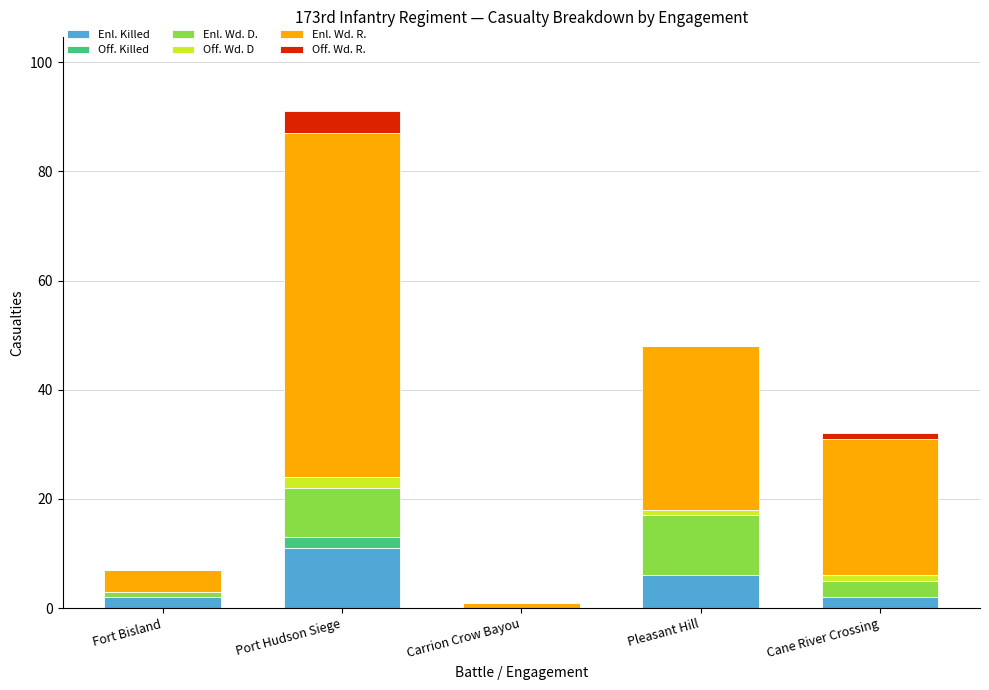

Which category has the highest value in the Enl. Killed series?

Port Hudson Siege